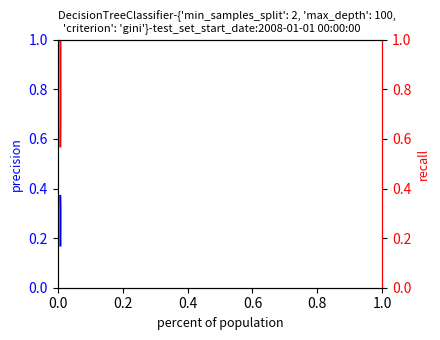

Reading left to right, what are all the values shown in this chart?

precision: 0.4	0.3	0.3	0.3	0.3	0.2	0.2	0.2	0.2	0.2
recall: 0.6	0.6	0.7	0.7	0.8	0.8	0.9	0.9	1.0	1.0